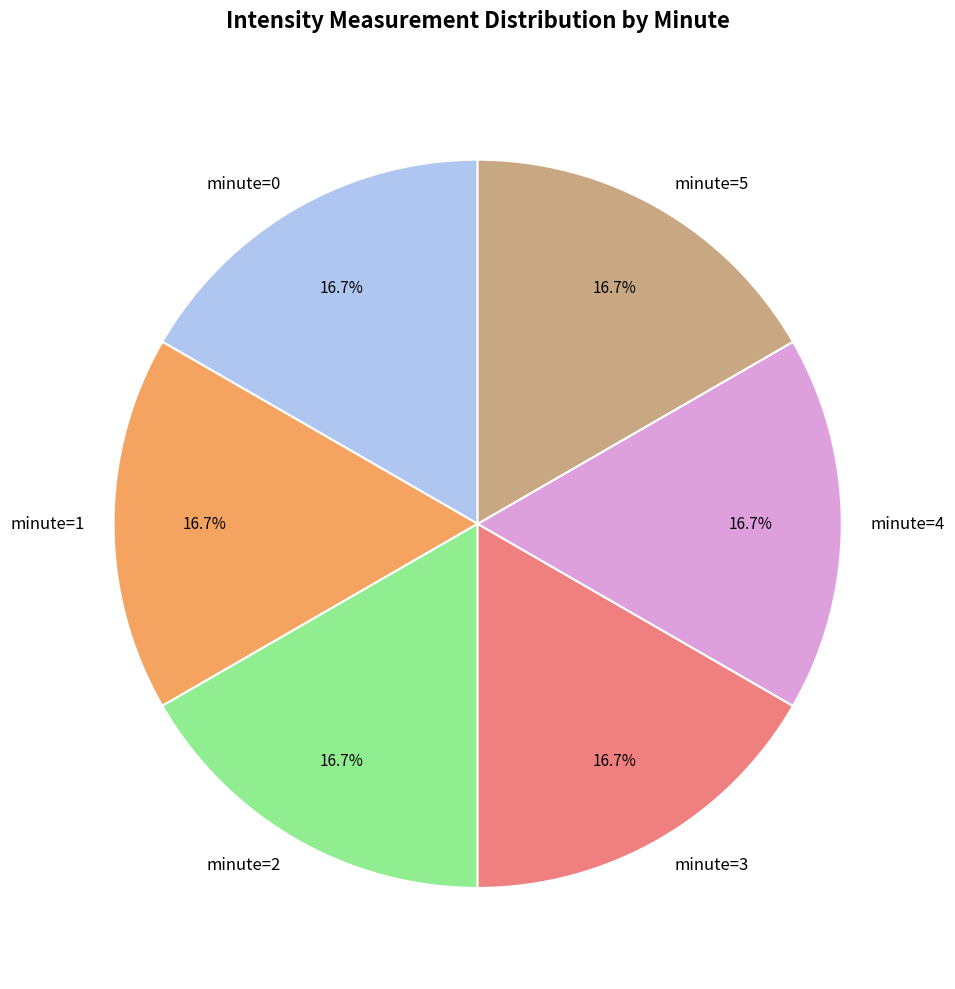

What is the ratio of the value at minute=3 to the value at minute=2?

1.0